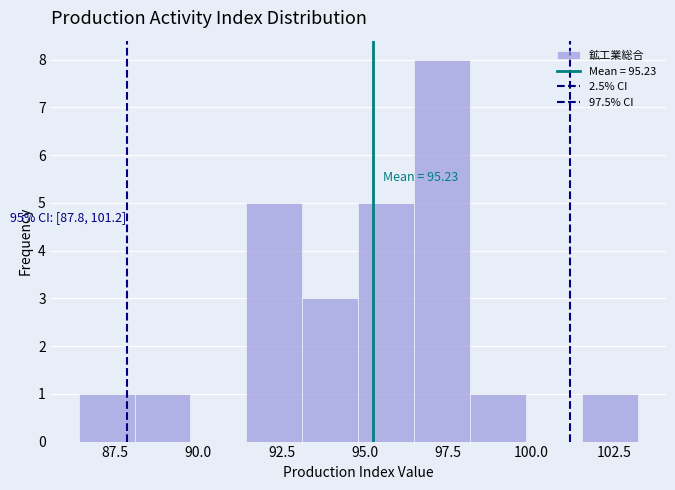

Read against the x-axis, roughly where is the centre of the tallest bar?

97.5